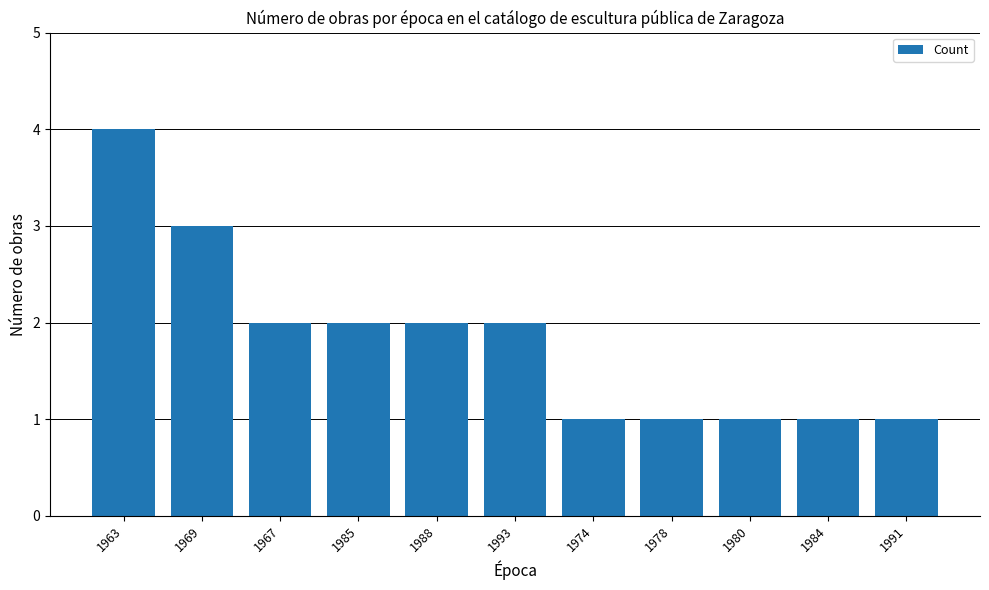

Reading left to right, list all the values displayed in this chart.

4	3	2	2	2	2	1	1	1	1	1